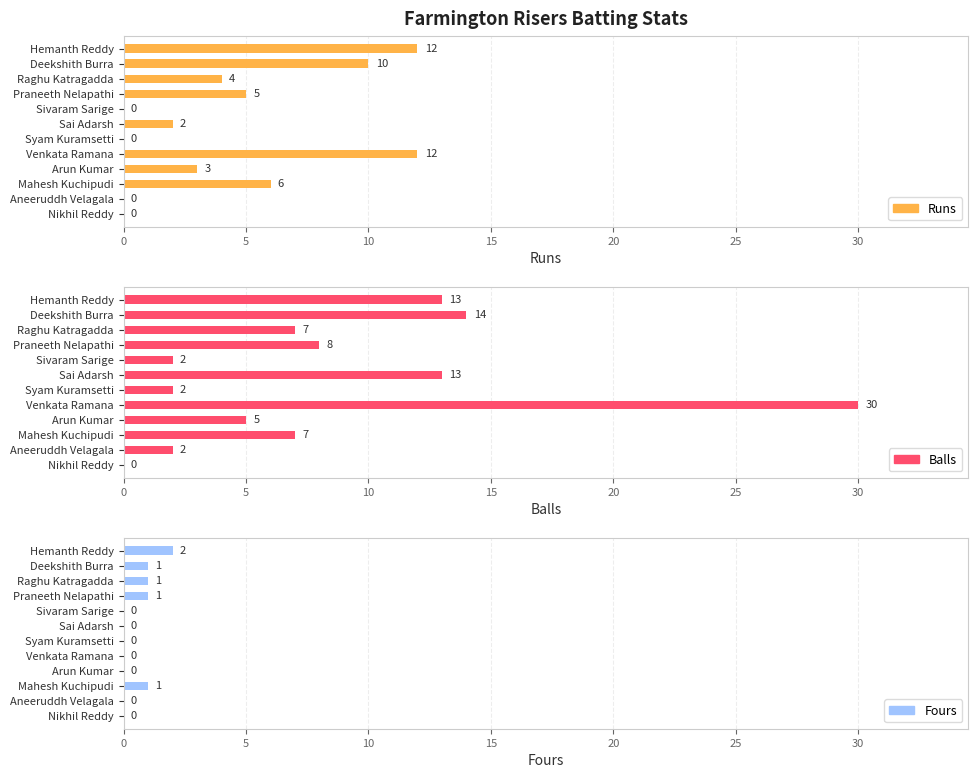

Is it true that Balls equals 13 at Hemanth Reddy?

True